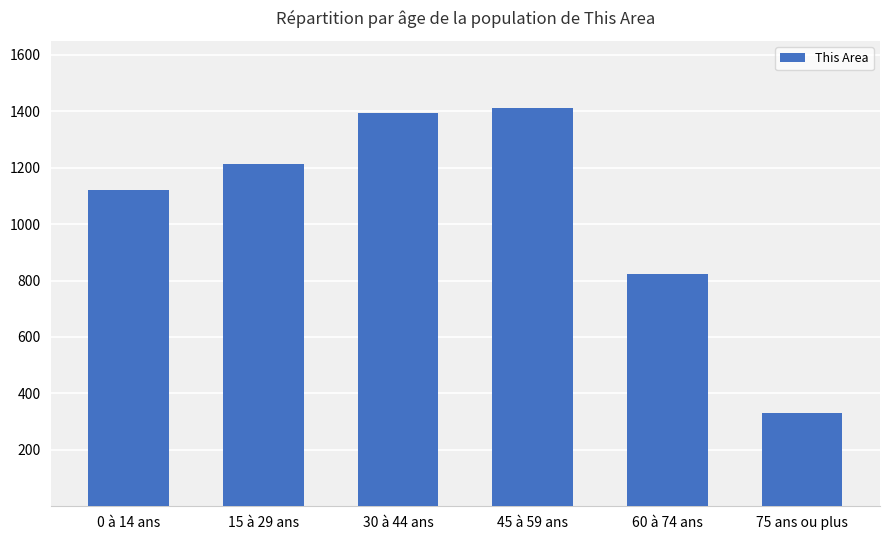

Is it true that the value at 0 à 14 ans is 1120?

True